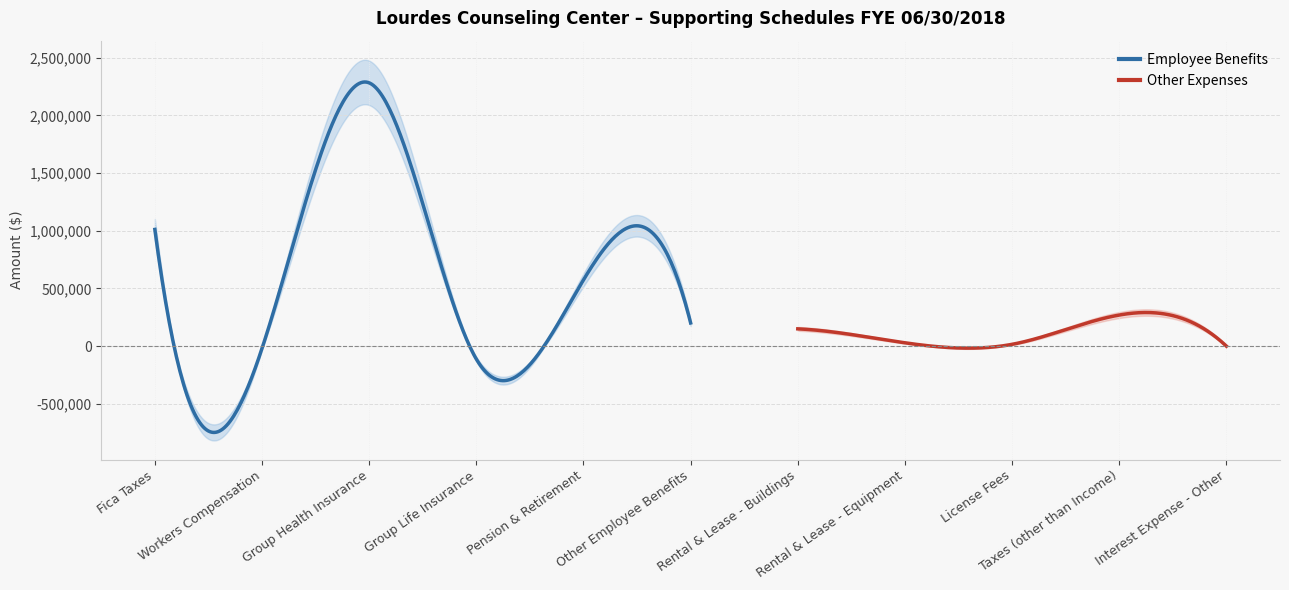

Reading left to right, what are all the values shown in this chart?

1011180	-19507	2281261	-111806	574070	201171	150063	29170	16003	269738	113